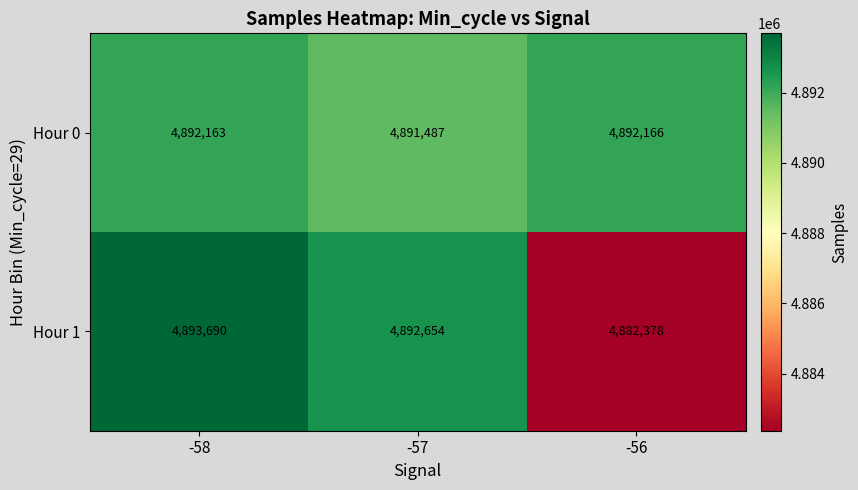

At which label does Hour 1 reach its peak?

-58